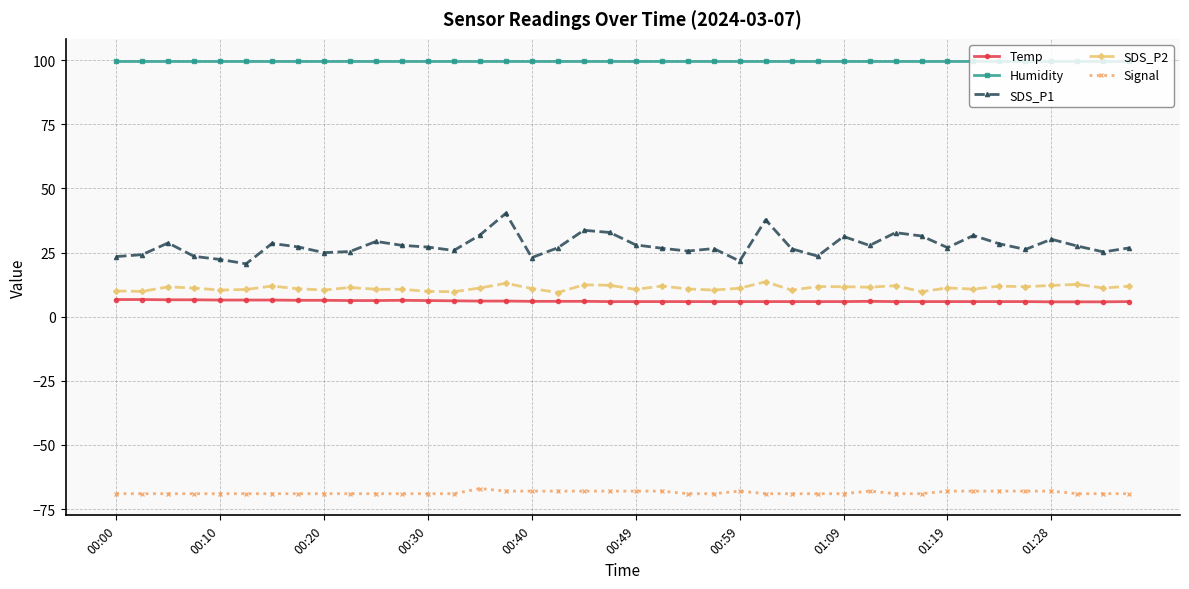

True or false: SDS_P1 and Humidity cross at least once.

False